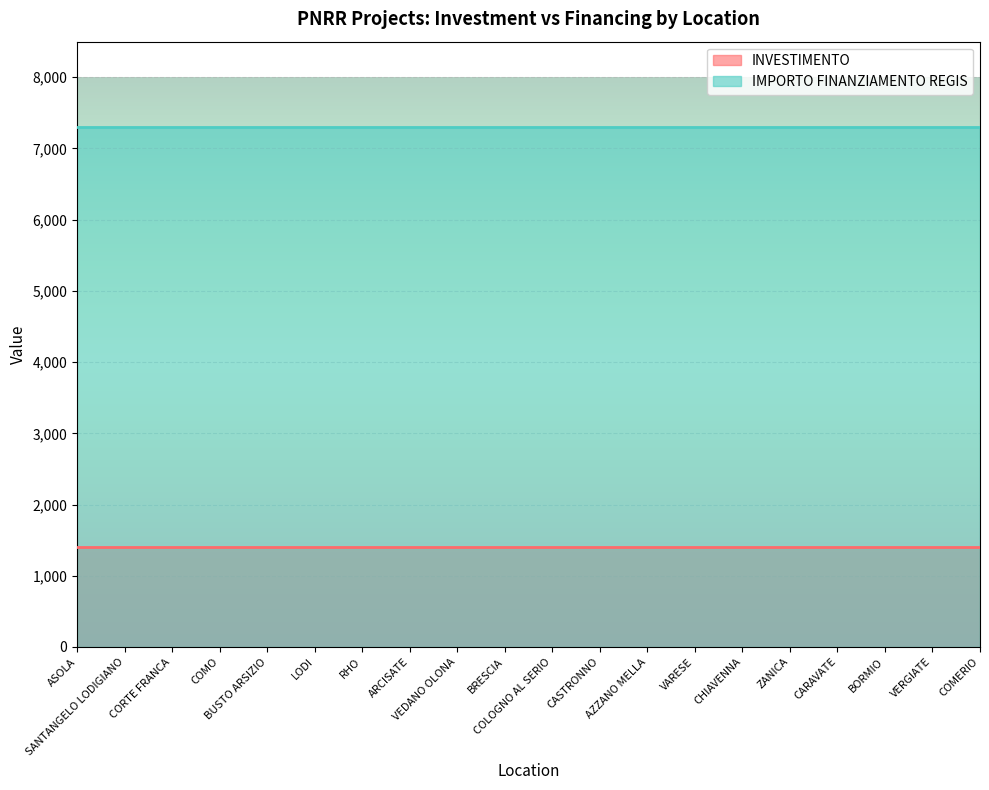

What is the smallest value displayed?

1400